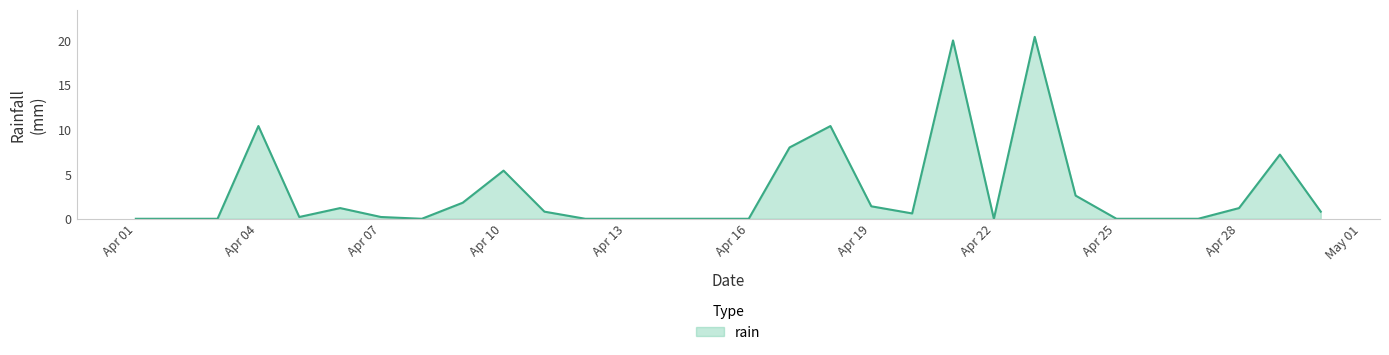

What is the difference between the maximum and minimum values?

20.4